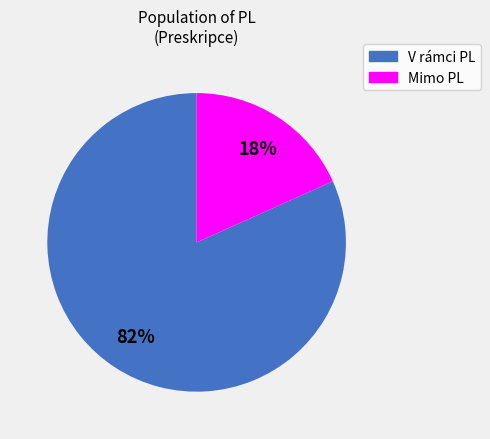

The V rámci PL slice represents 91% of the pie. True or false?

False